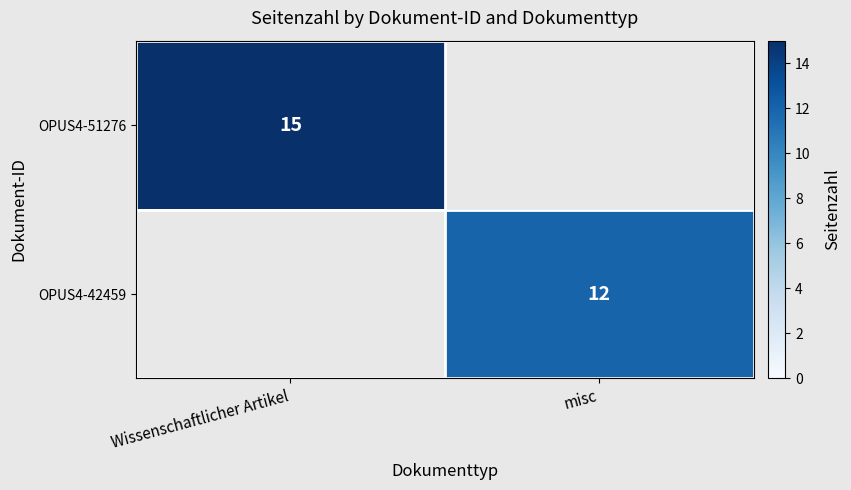

The OPUS4-51276 series shows 15 at Wissenschaftlicher Artikel. True or false?

True